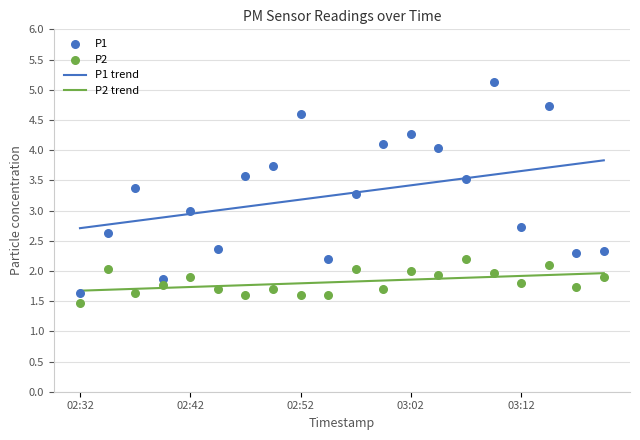

Which series reaches the minimum Y coordinate?

P2